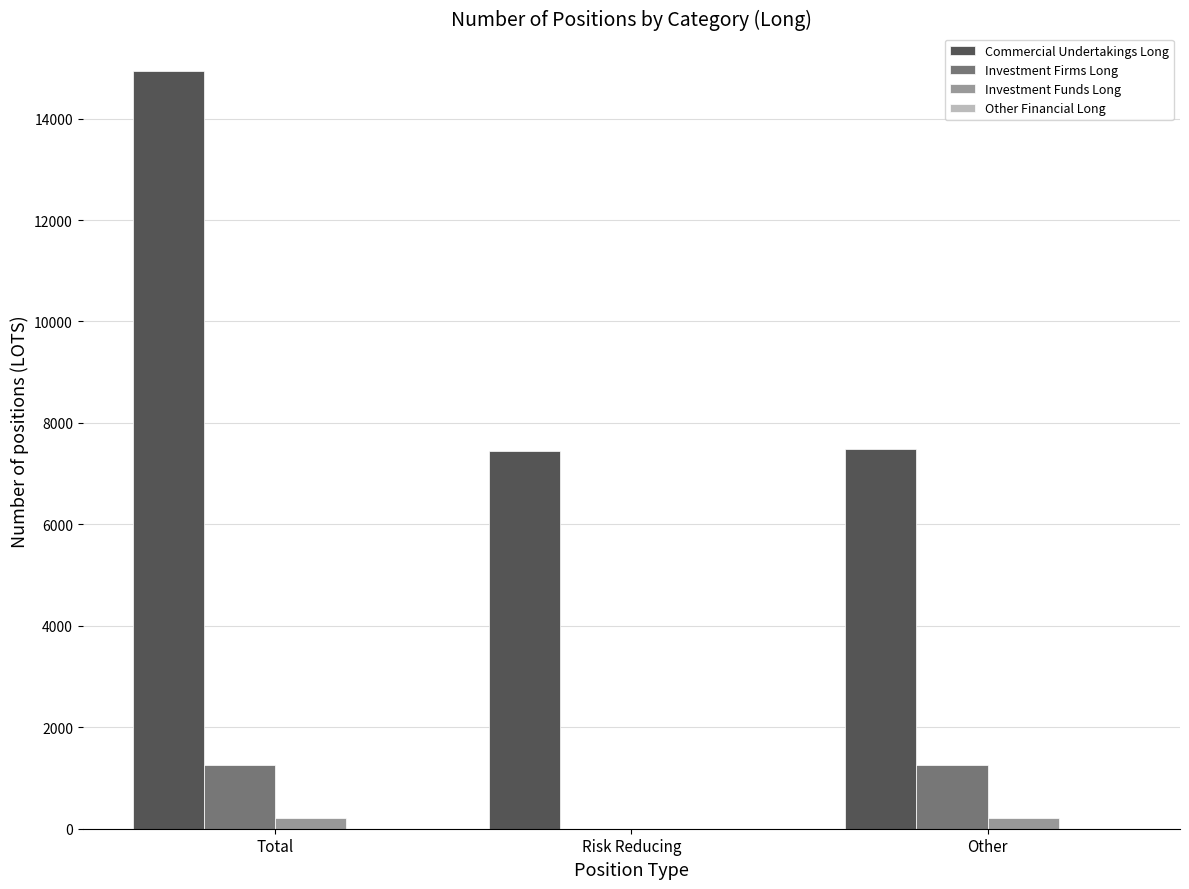

Between Risk Reducing and Other, which series saw the biggest shift?

Investment Firms Long